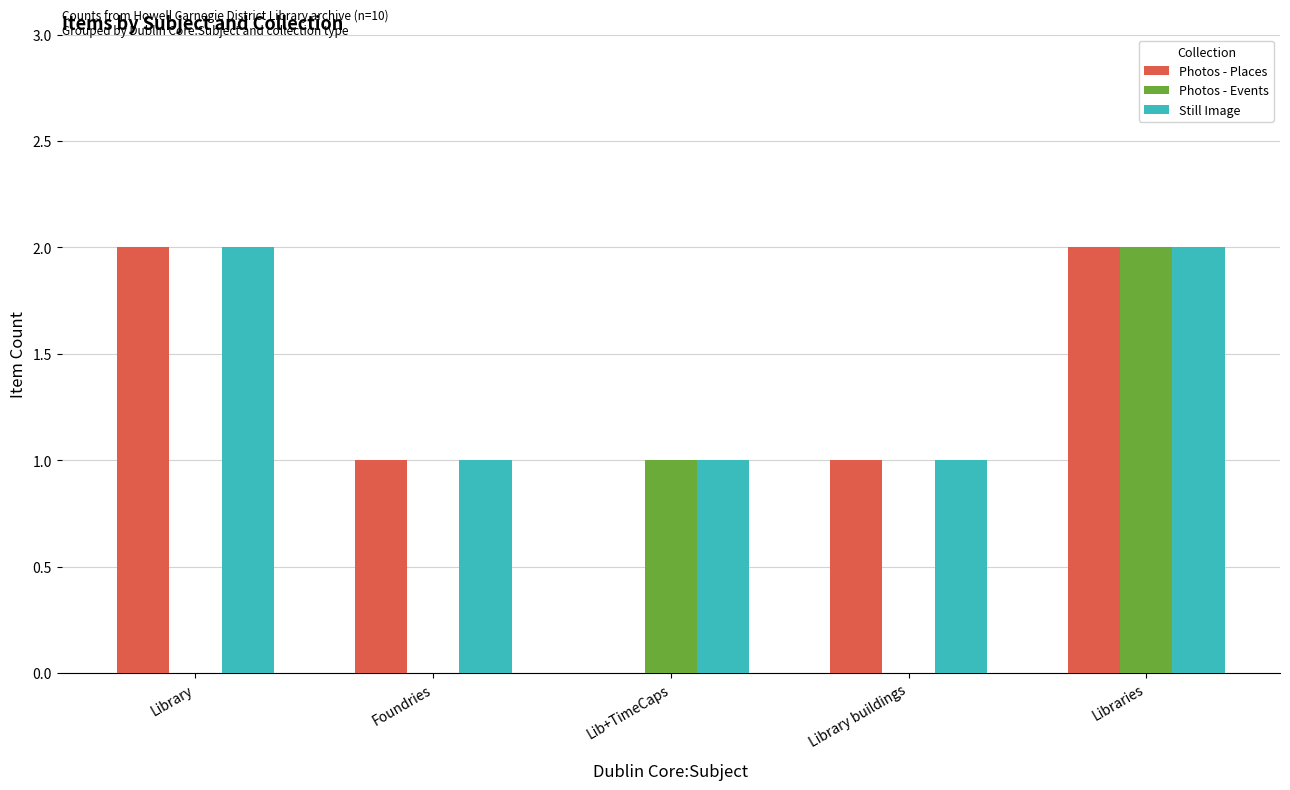

At which category is the sum across all series the highest?

Libraries